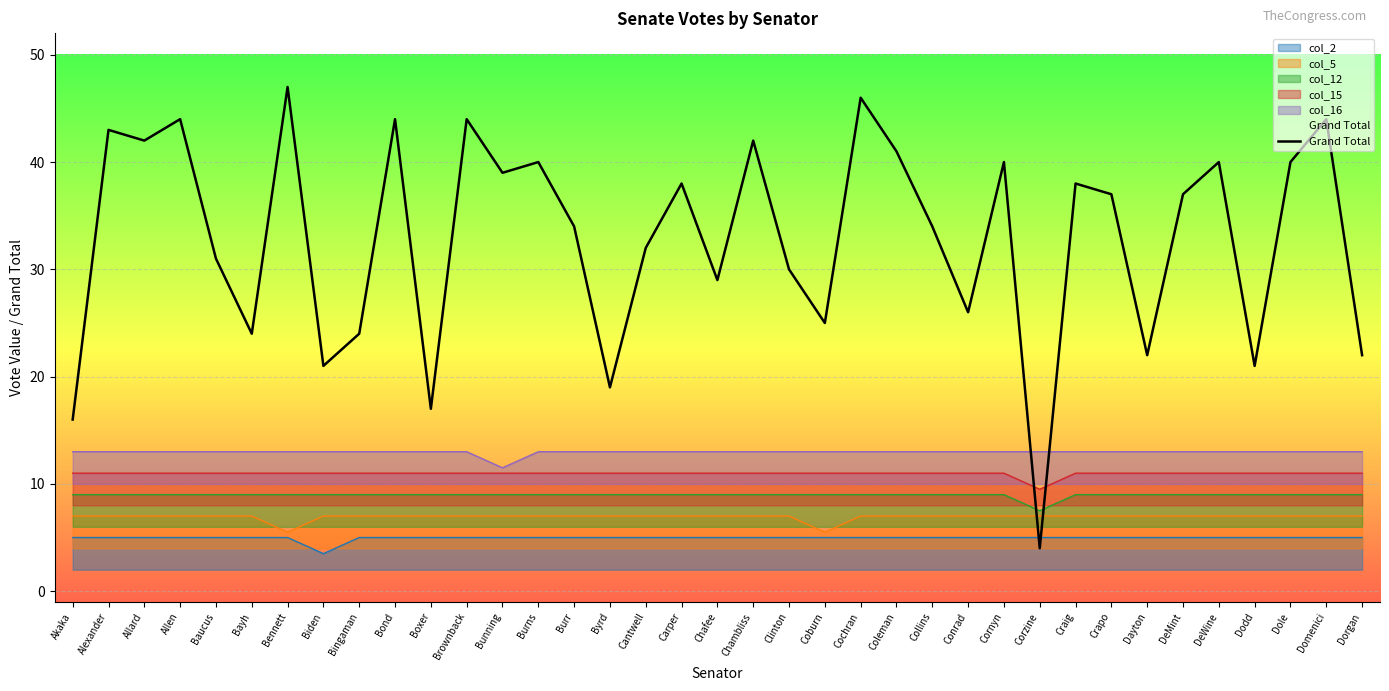

Reading right to left, transcribe all the data shown in this chart.

Dorgan=22.0	Domenici=44.0	Dole=40.0	Dodd=21.0	DeWine=40.0	DeMint=37.0	Dayton=22.0	Crapo=37.0	Craig=38.0	Corzine=4.0	Cornyn=40.0	Conrad=26.0	Collins=34.0	Coleman=41.0	Cochran=46.0	Coburn=25.0	Clinton=30.0	Chambliss=42.0	Chafee=29.0	Carper=38.0	Cantwell=32.0	Byrd=19.0	Burr=34.0	Burns=40.0	Bunning=39.0	Brownback=44.0	Boxer=17.0	Bond=44.0	Bingaman=24.0	Biden=21.0	Bennett=47.0	Bayh=24.0	Baucus=31.0	Allen=44.0	Allard=42.0	Alexander=43.0	Akaka=16.0